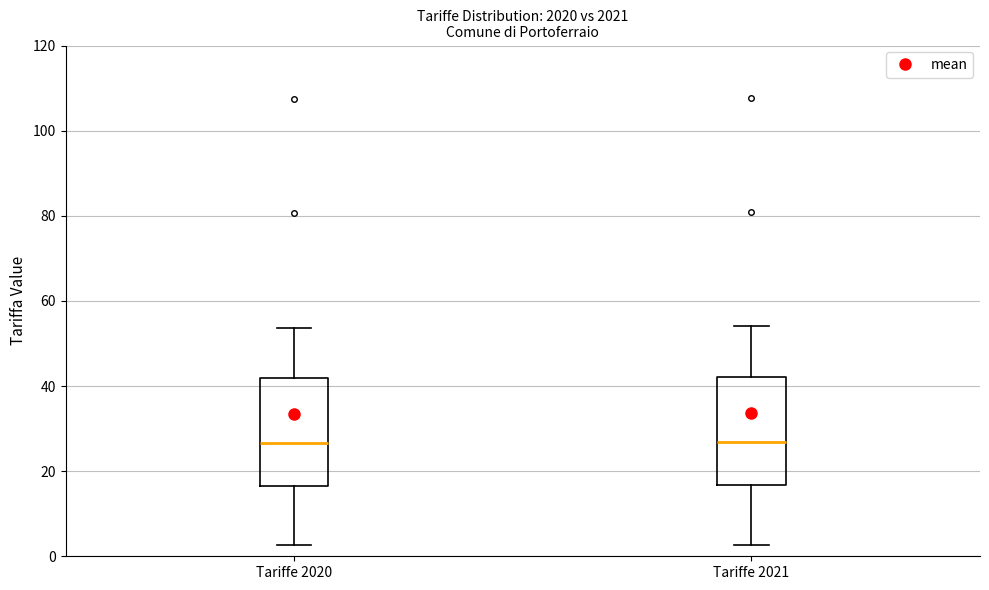

Reading left to right, read every box against the y-axis: the position of its median line, the range the box covers, and the ends of its whiskers. The values are not printed on the chart, so give them approximately, as read against the axis.

Tariffe 2020: median 26, box 16 to 42, whiskers 2 to 54
Tariffe 2021: median 26, box 16 to 42, whiskers 2 to 54